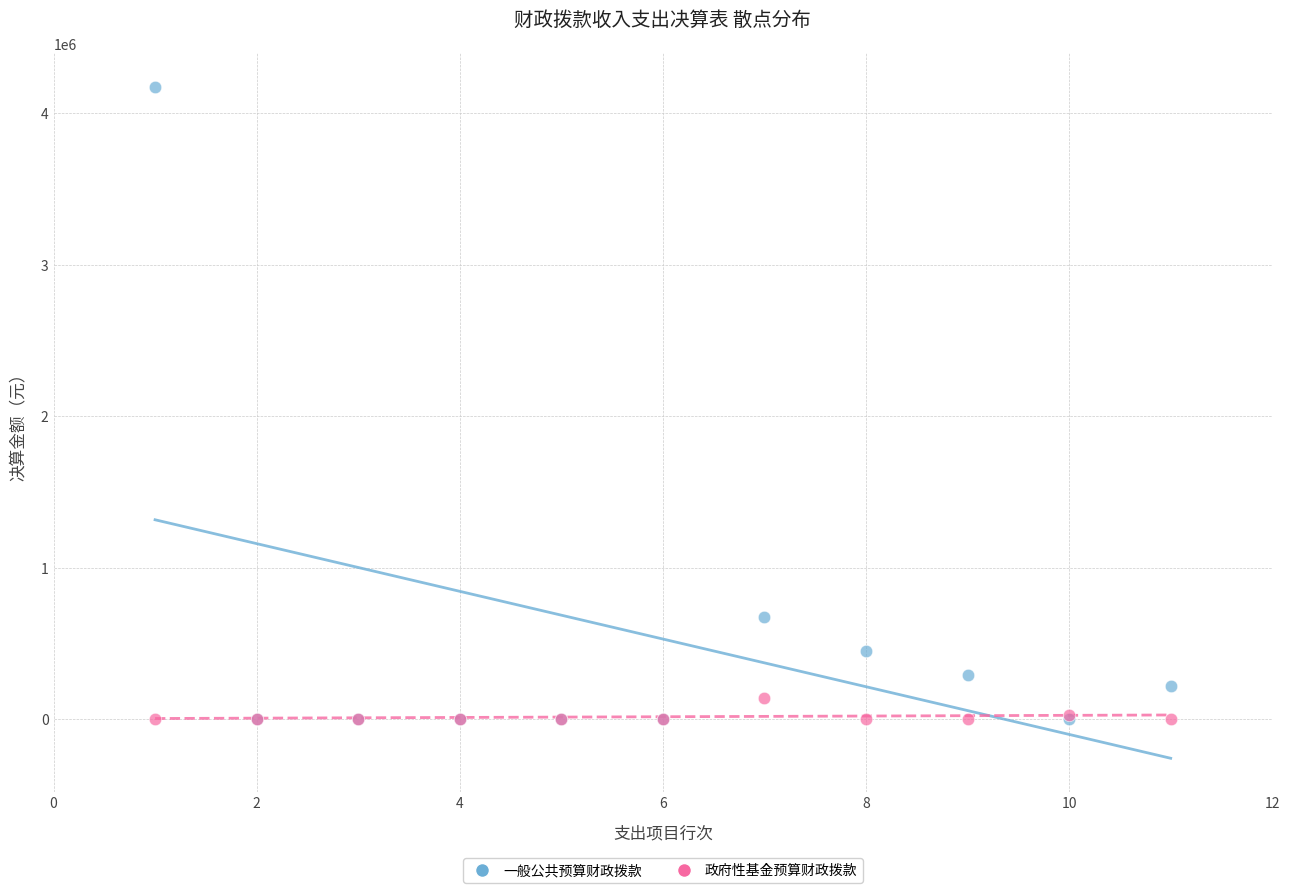

In the 一般公共预算财政拨款 series, what Y value is closest to 2087402?

674000.0